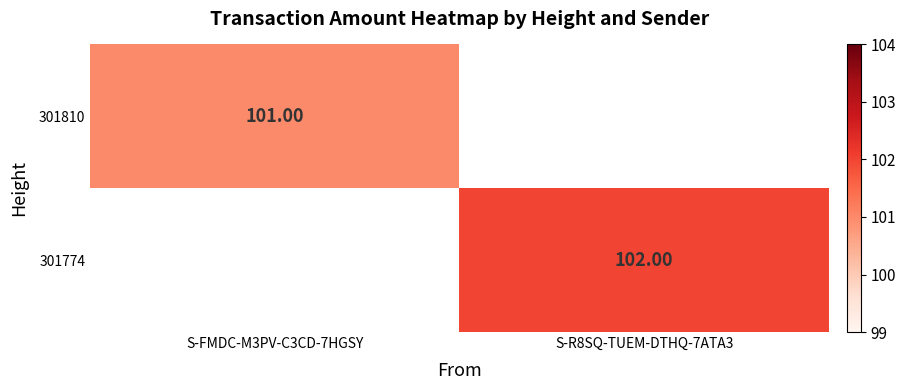

Rank the series by their maximum value, from lowest to highest.

301810, 301774